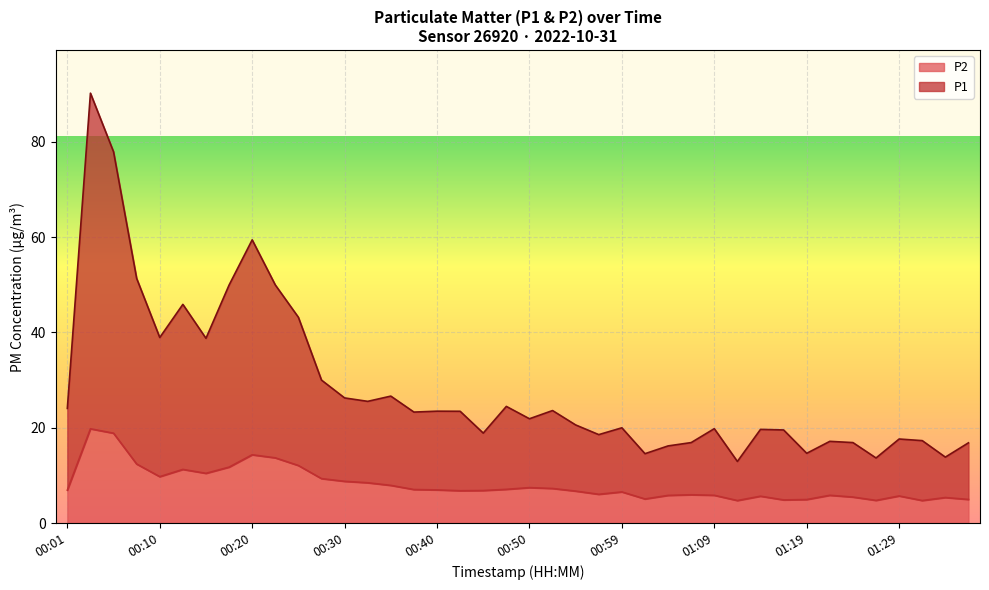

What is the greatest value displayed?

90.2